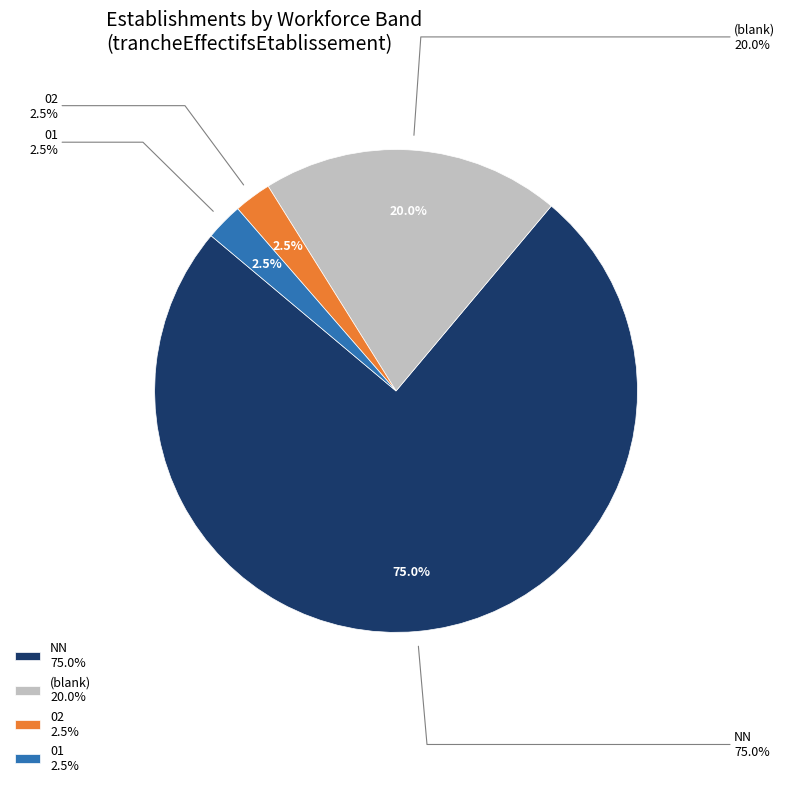

Which slice is the largest?

NN